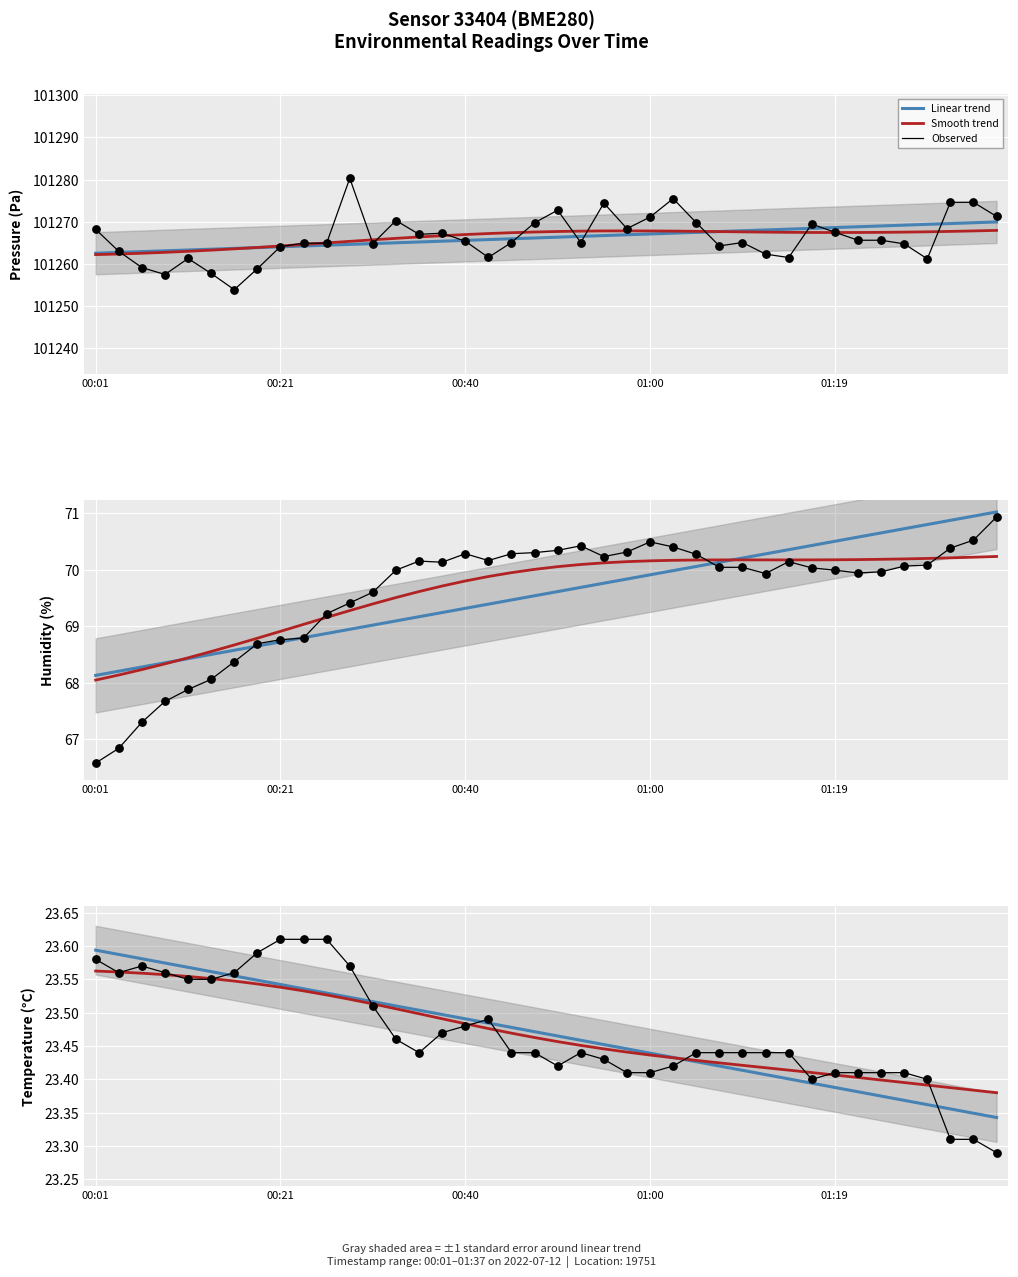

Which series reaches the maximum Y coordinate?

Observed